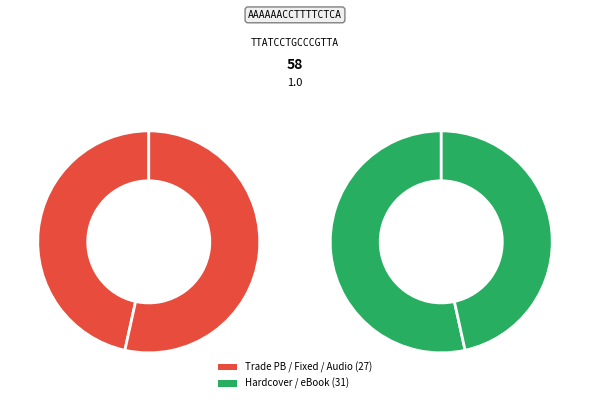

What is the change in value from Trade Paperback to Fixed Layout eBook?

-9